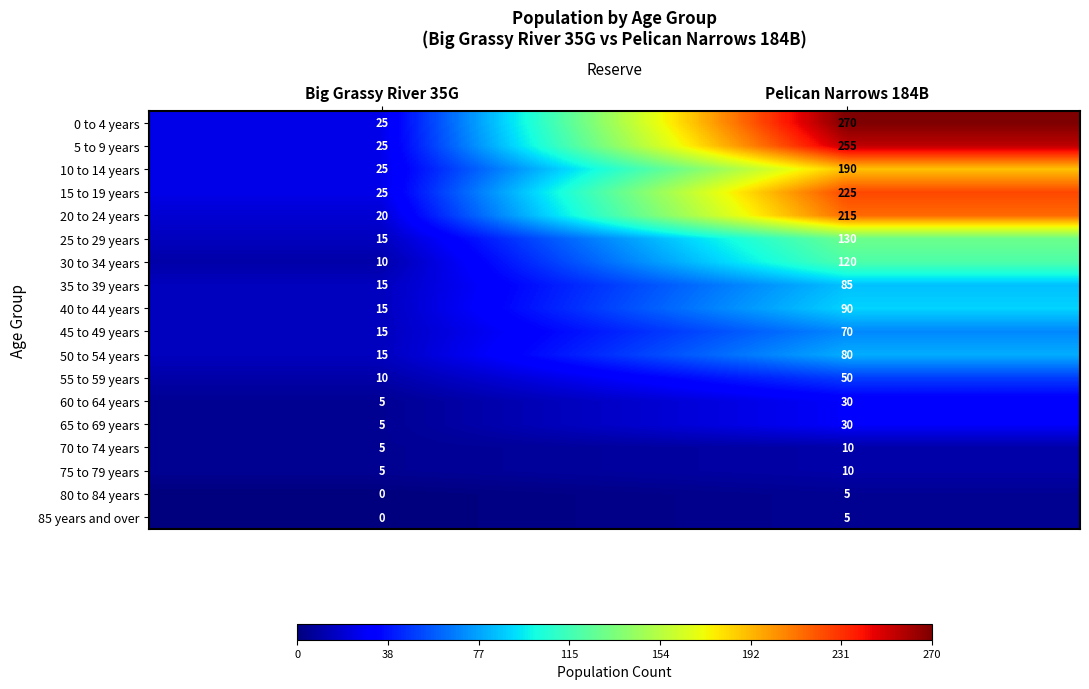

How many distinct data groups are displayed?

18